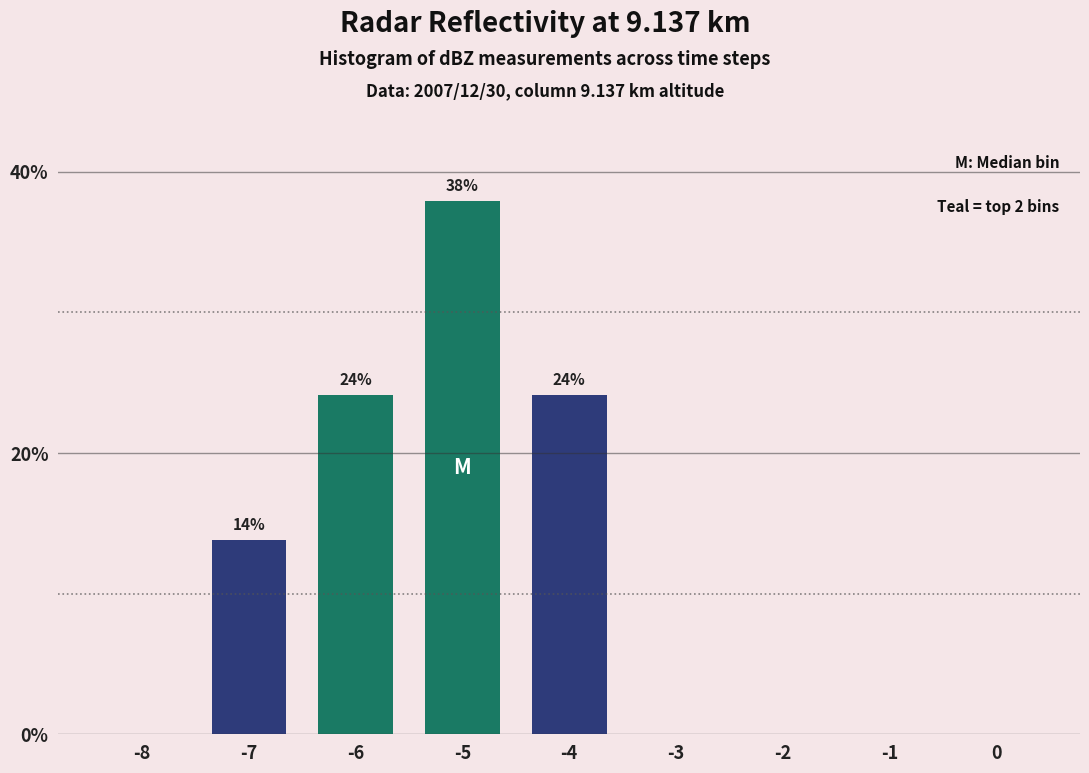

Reading left to right, what are all the values shown in this chart?

-8=0.0	-7=13.8	-6=24.1	-5=37.9	-4=24.1	-3=0.0	-2=0.0	-1=0.0	0=0.0